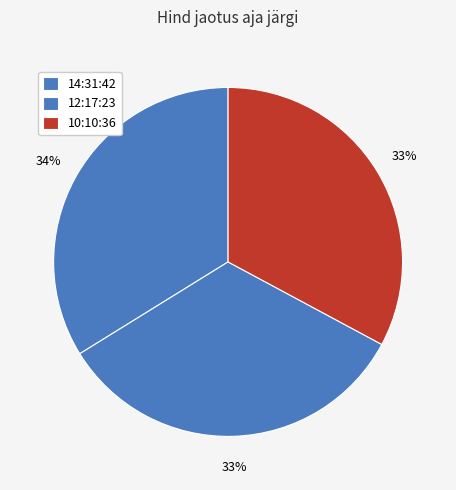

How many segments does this pie chart have?

3